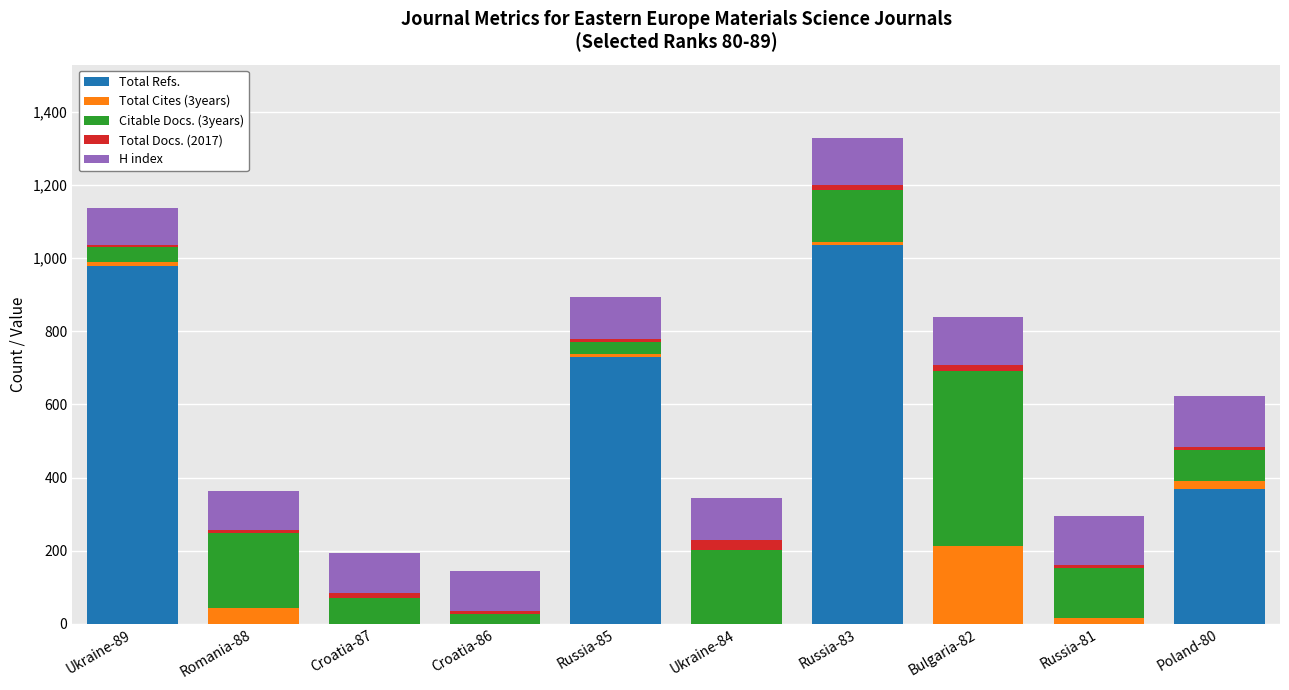

What is the highest value of the Total Refs. series?

1035